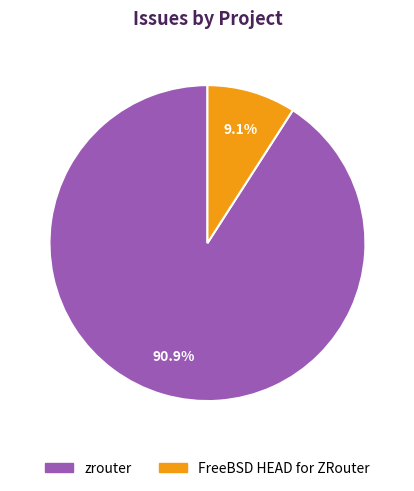

To the nearest percent, what percentage of the pie is zrouter?

91%